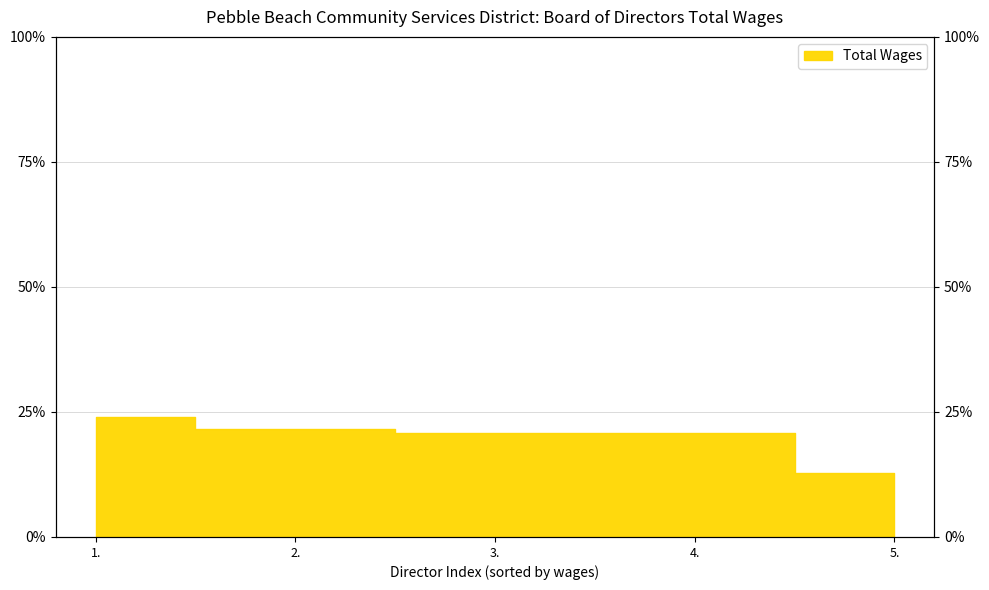

True or false: there are more than 1 points higher than both neighbors.

False